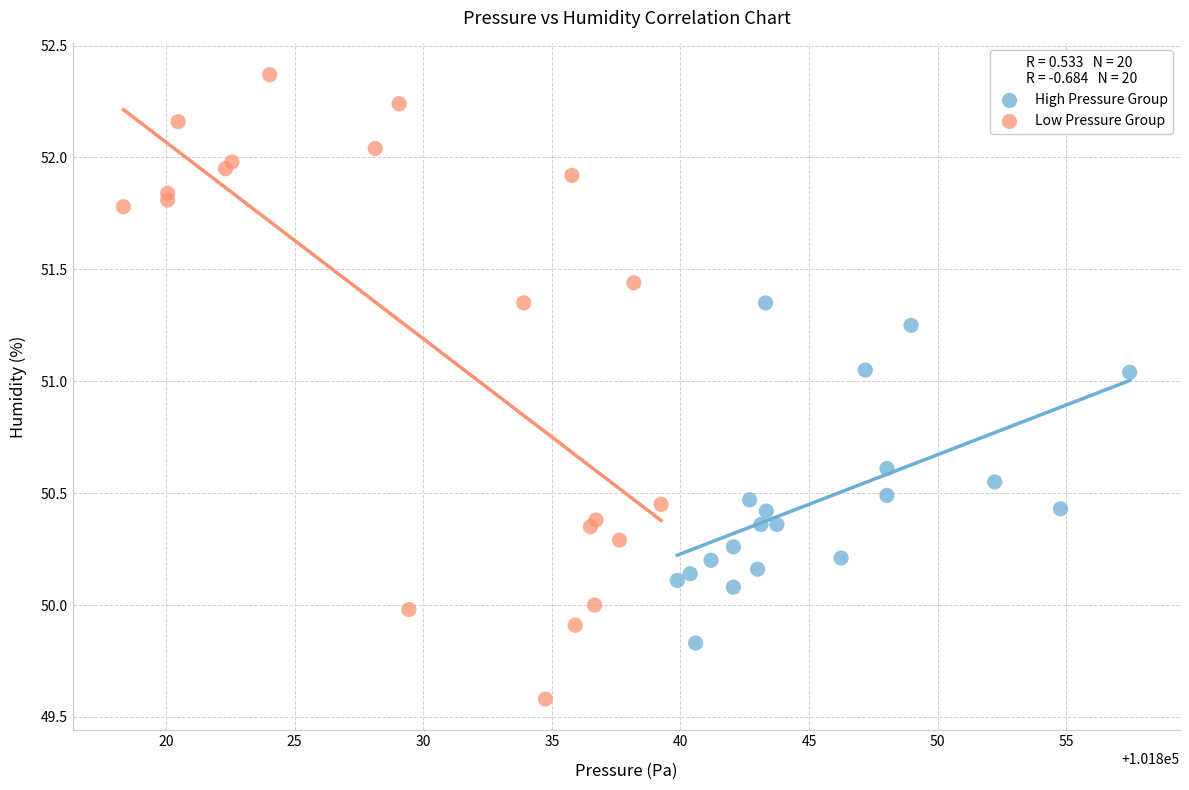

What are all the series names shown in the legend?

High Pressure Group, Low Pressure Group